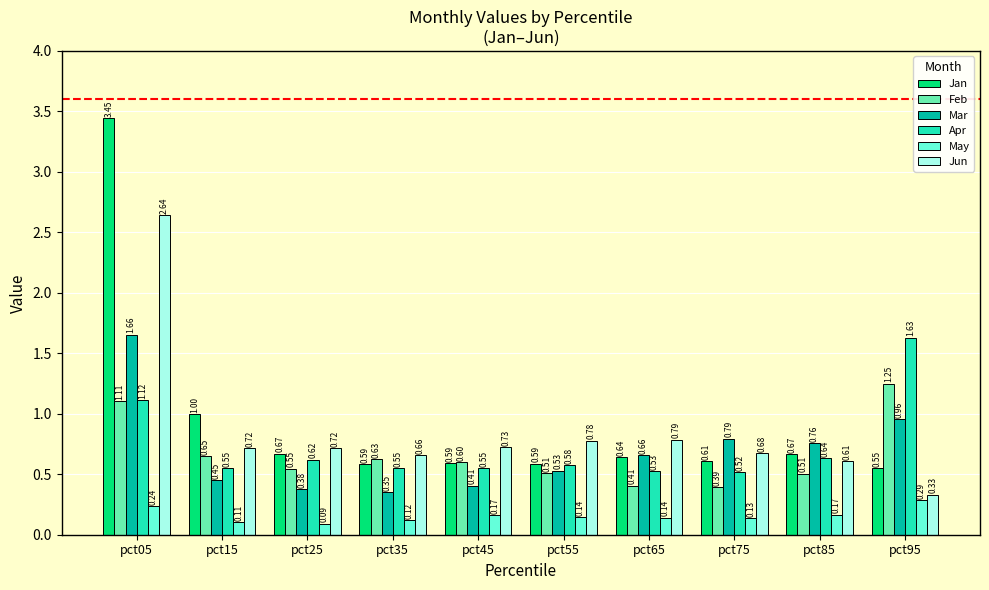

Which series has the widest spread of values?

Jan